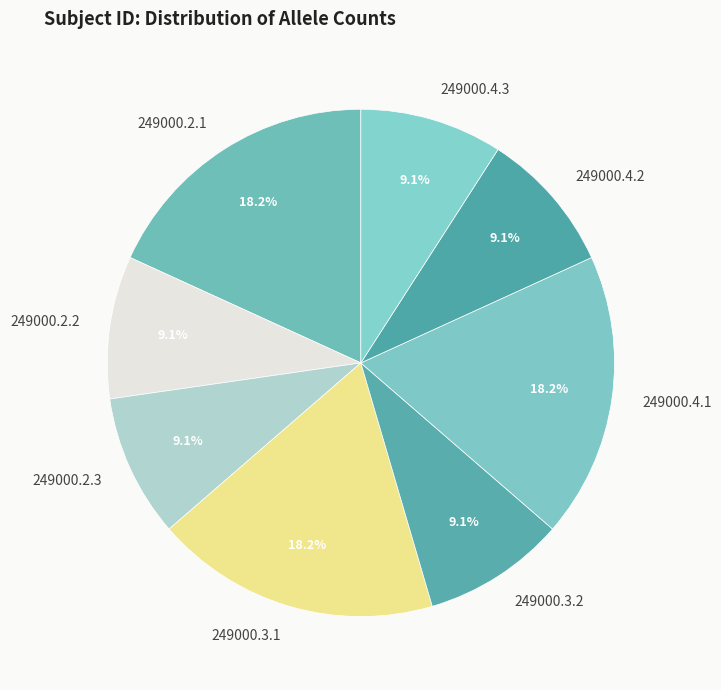

To the nearest percent, what percentage of the pie is 249000.2.1?

18%